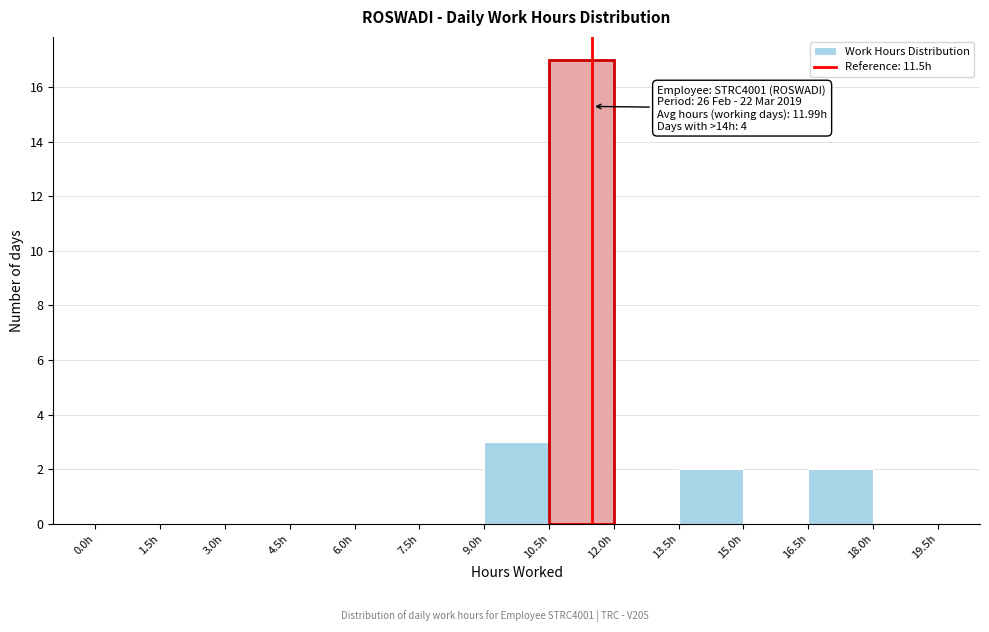

Which range on the x-axis has the tallest bar?

10.5 to 12.0